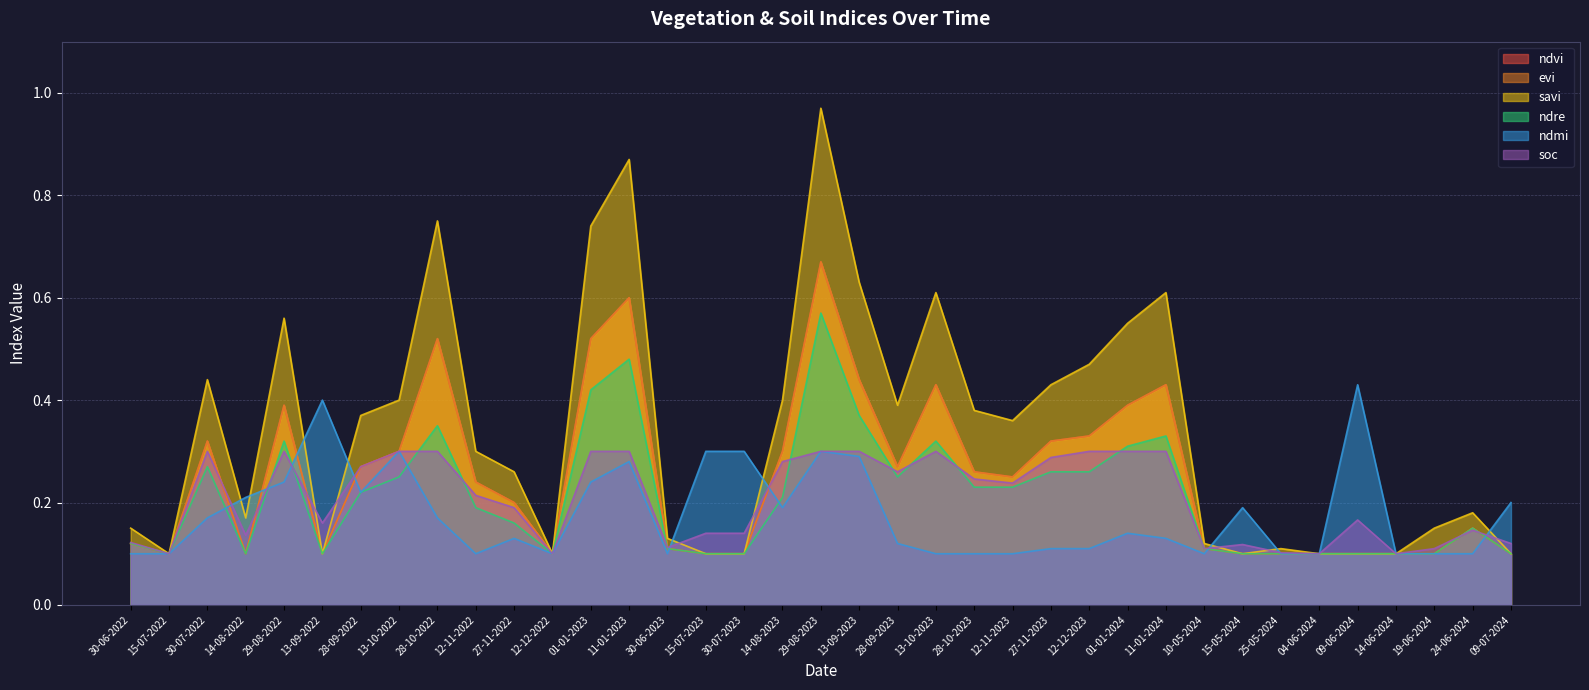

Is it true that savi equals 0.8 at 01-01-2024?

False